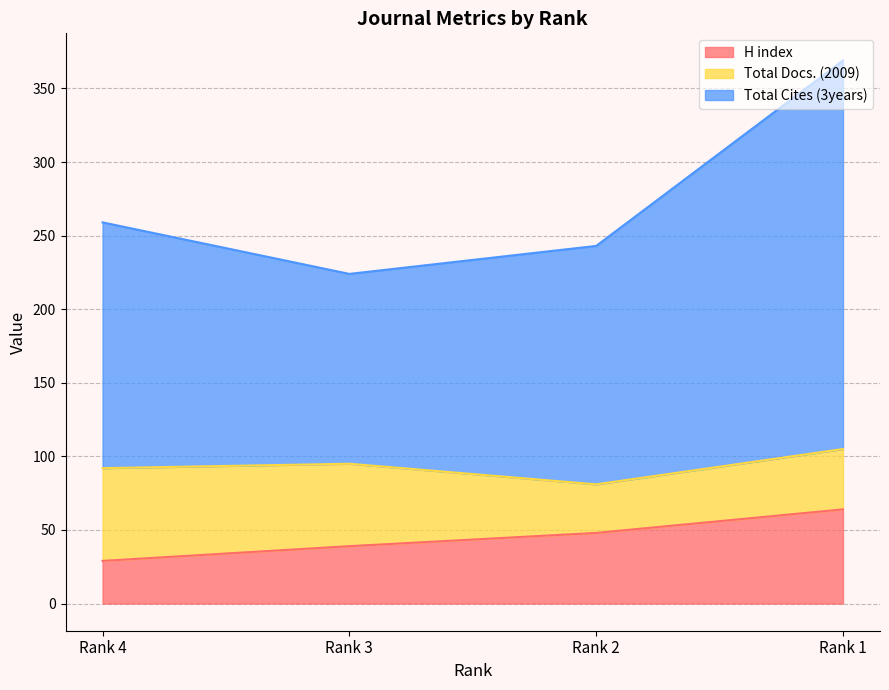

List the labels in order of H index value, smallest first.

Rank 4, Rank 3, Rank 2, Rank 1